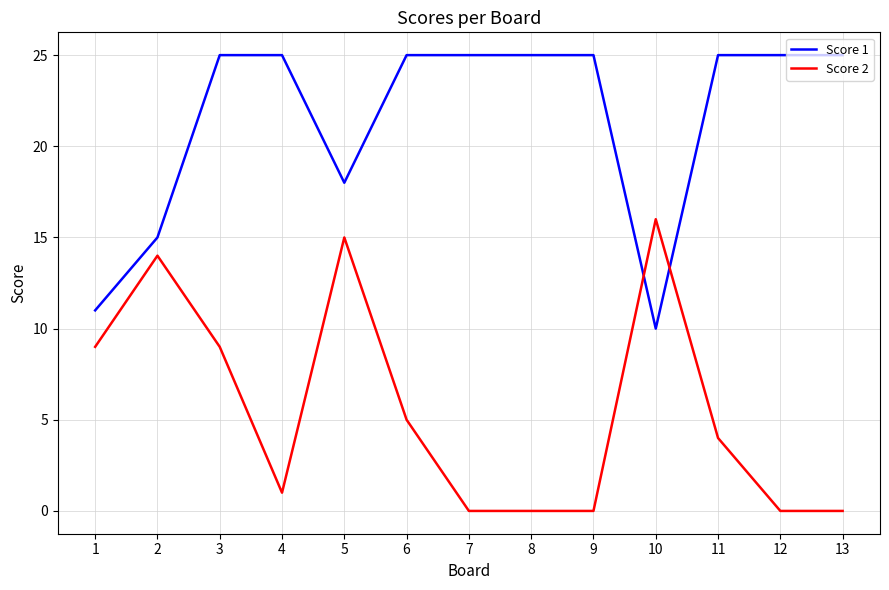

True or false: Score 1 has a value of 25 at 7.

True